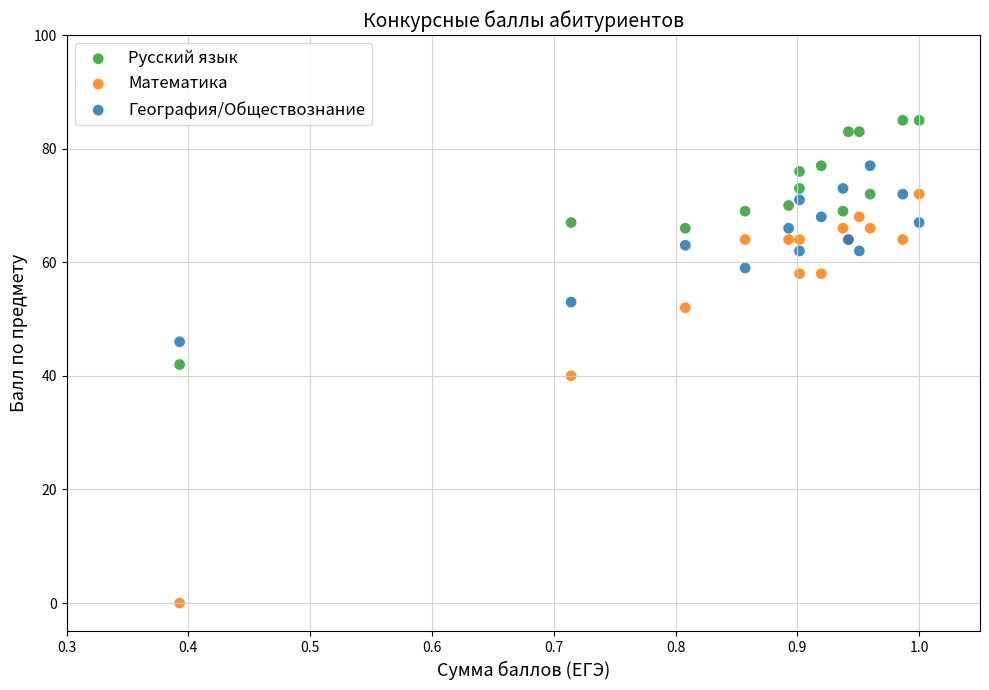

Which series has the largest Y range (max minus min)?

Математика